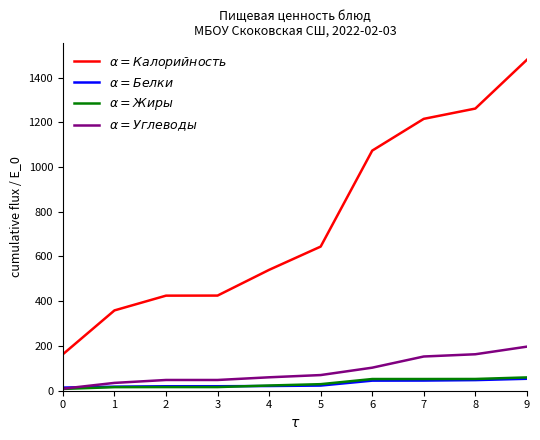

What is the spread (max minus min) of values at 6?

1028.3